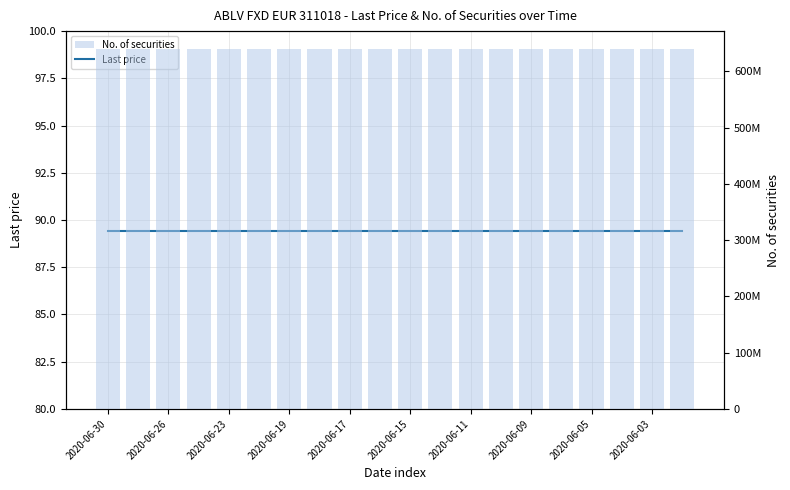

What is the value of the No. of securities bar at the 7th from the left?

639800000.0